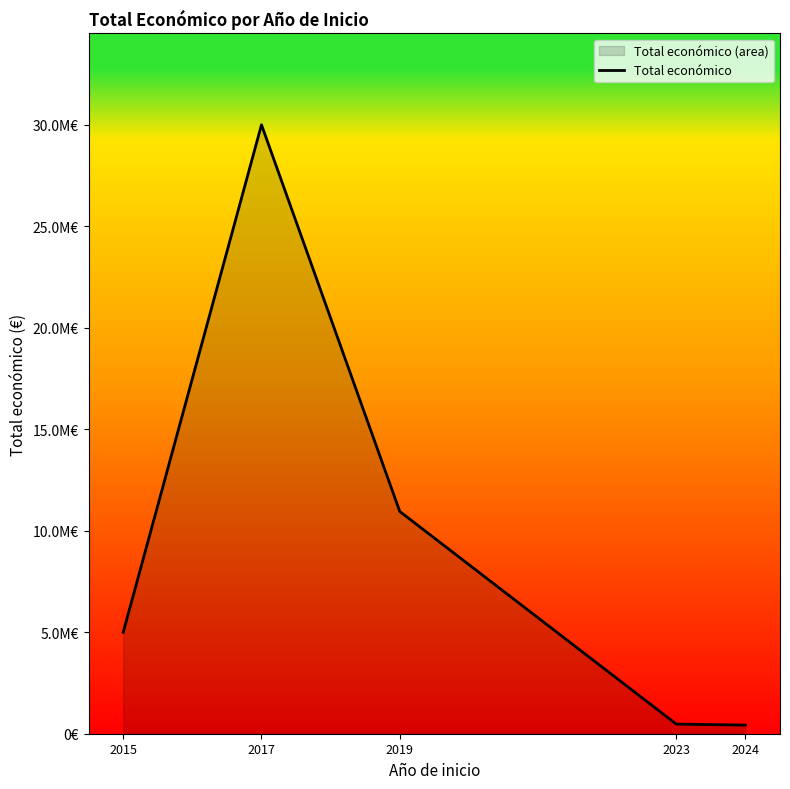

Where is the first local maximum?

2017